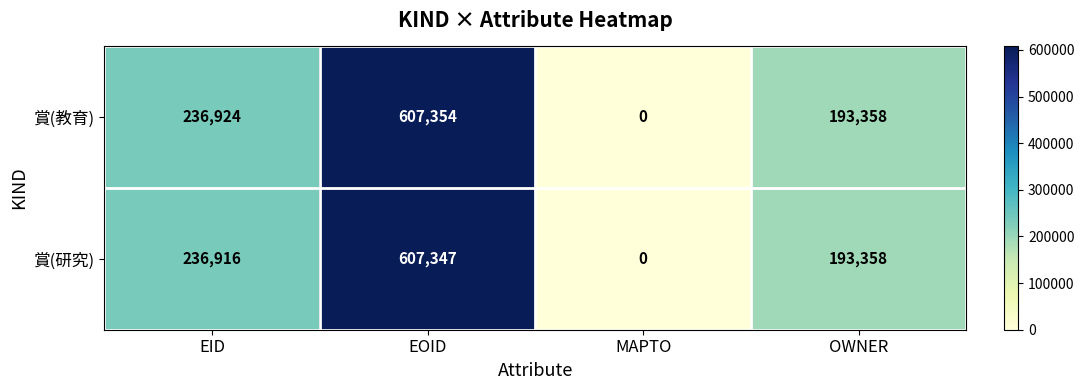

At which label does 賞(研究) reach its minimum?

MAPTO